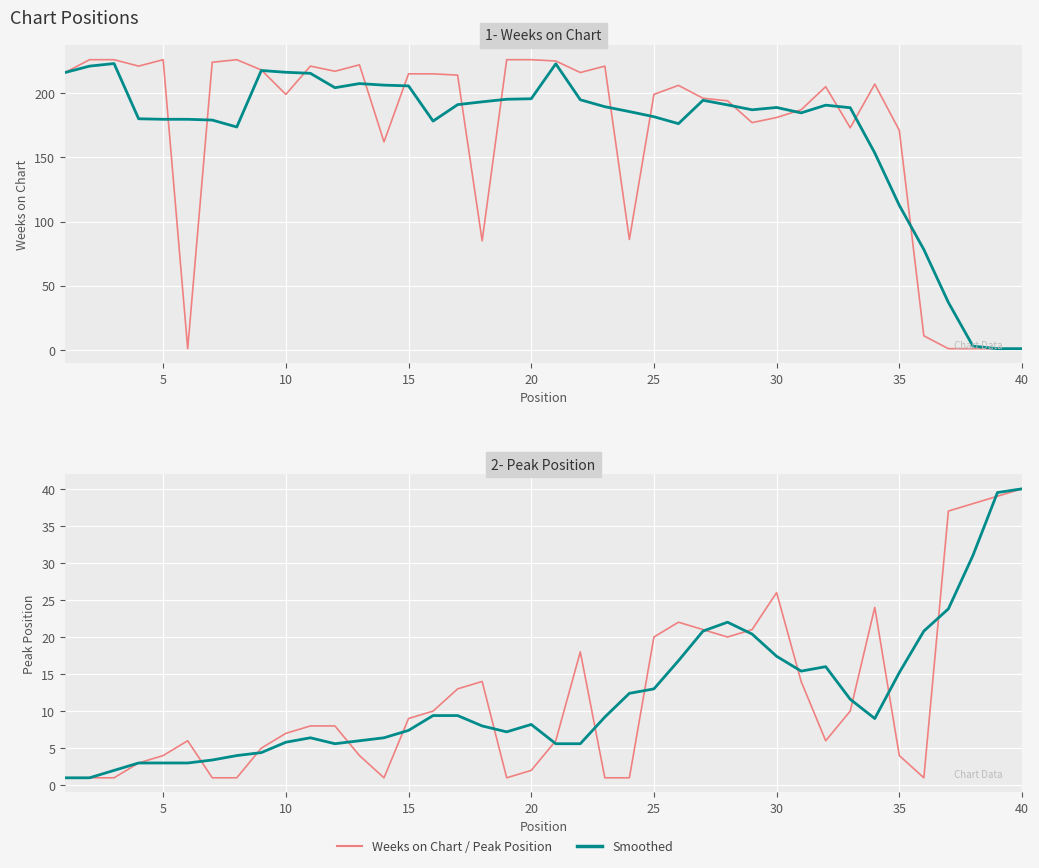

True or false: Smoothed Weeks on Chart has a value of 179.6 at 25.

True